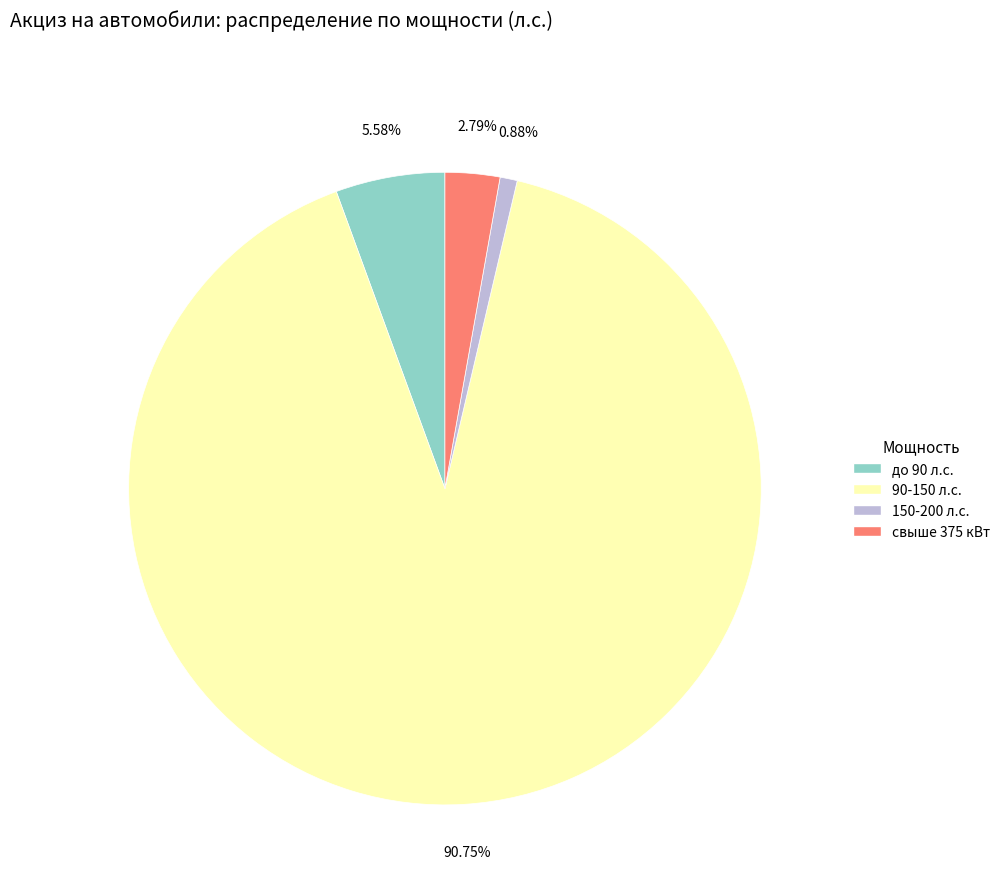

What is the total percentage of до 90 л.с. and 150-200 л.с.?

6.5%